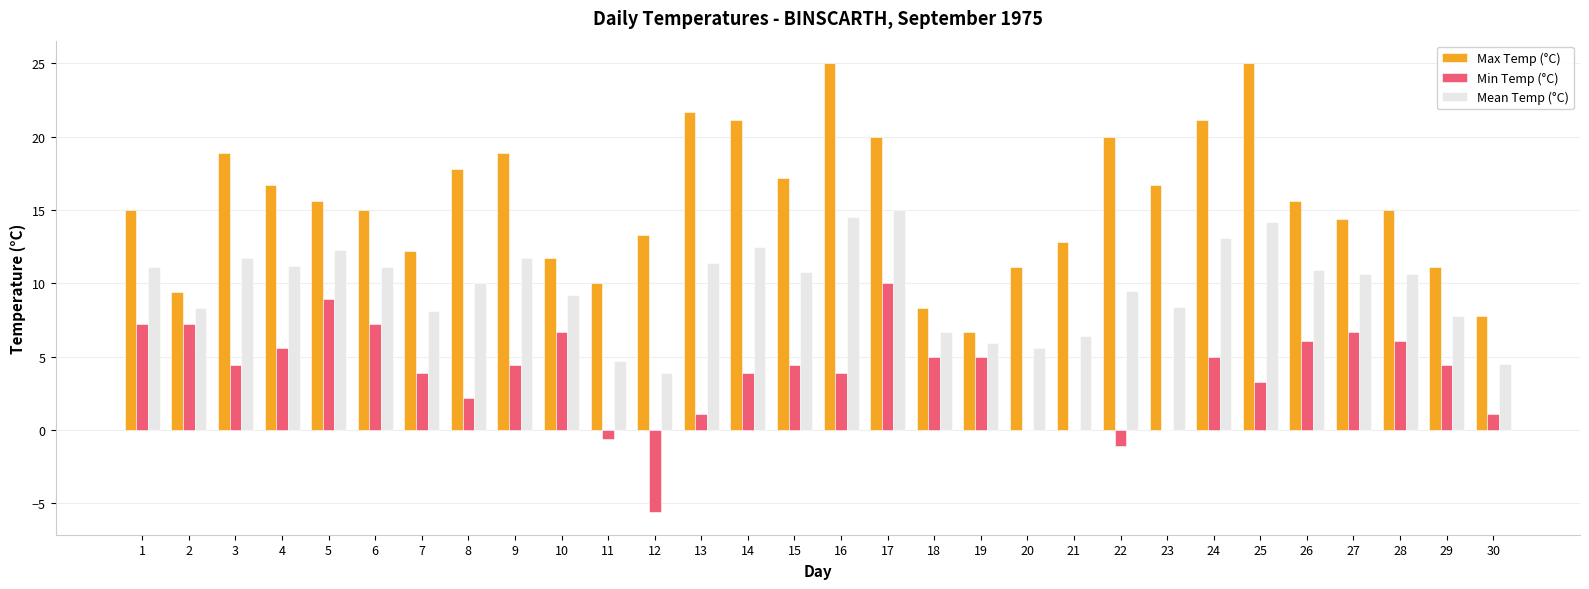

Which series has the largest total across all categories?

Max Temp (°C)